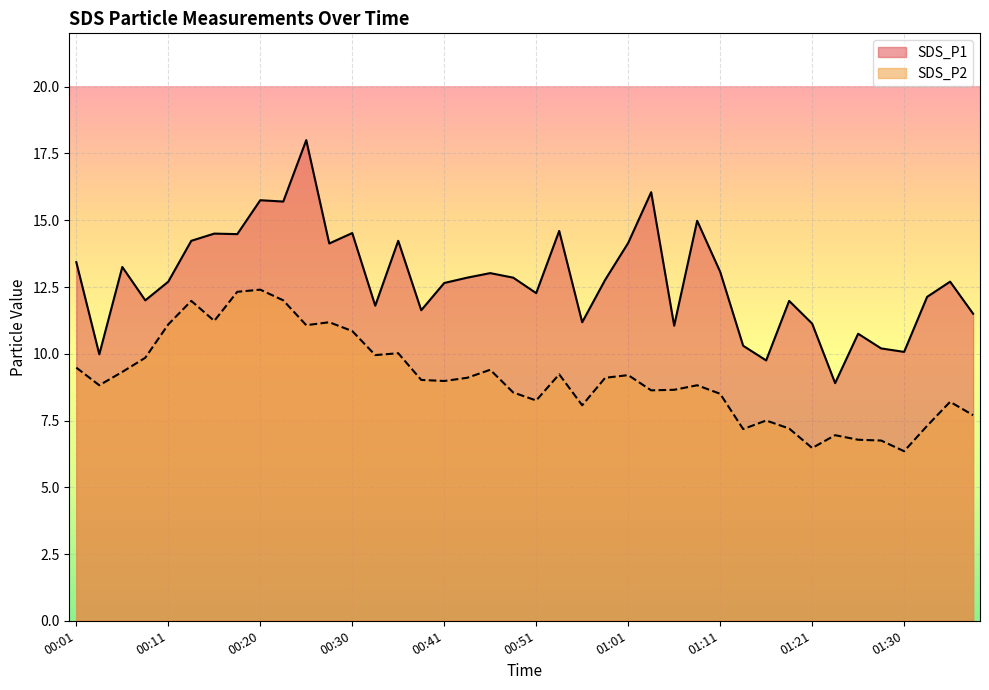

Rank the series by their average value, from lowest to highest.

SDS_P2, SDS_P1